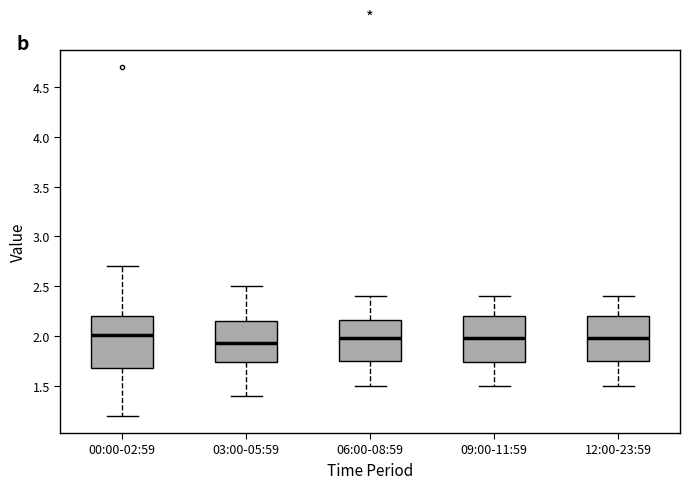

Where does the upper whisker of the box for 12:00-23:59 end on the y-axis? The values are not printed on the chart, so give them approximately, as read against the axis.

2.40